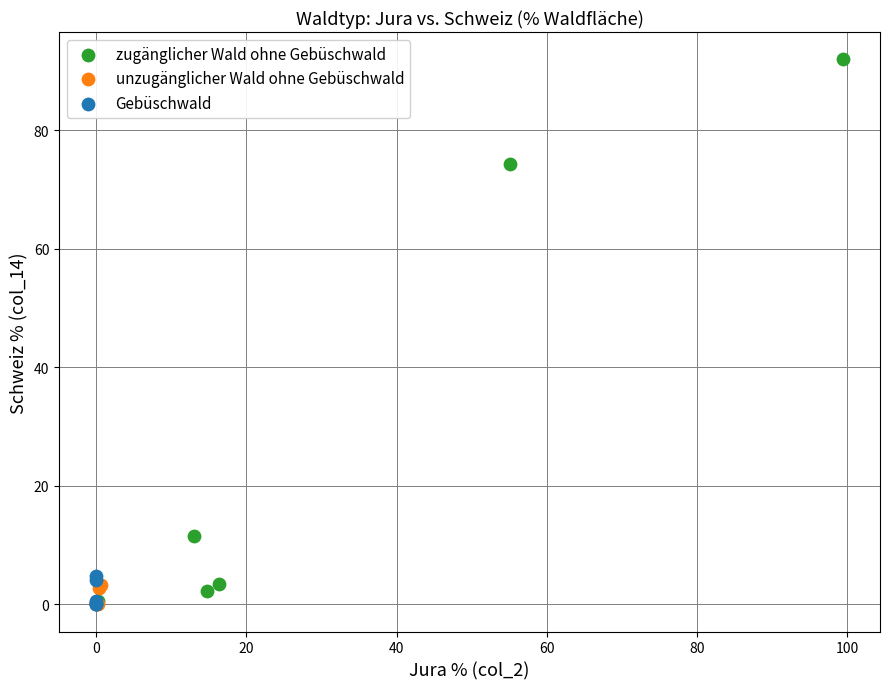

Which series has the widest spread of Y values?

zugänglicher Wald ohne Gebüschwald